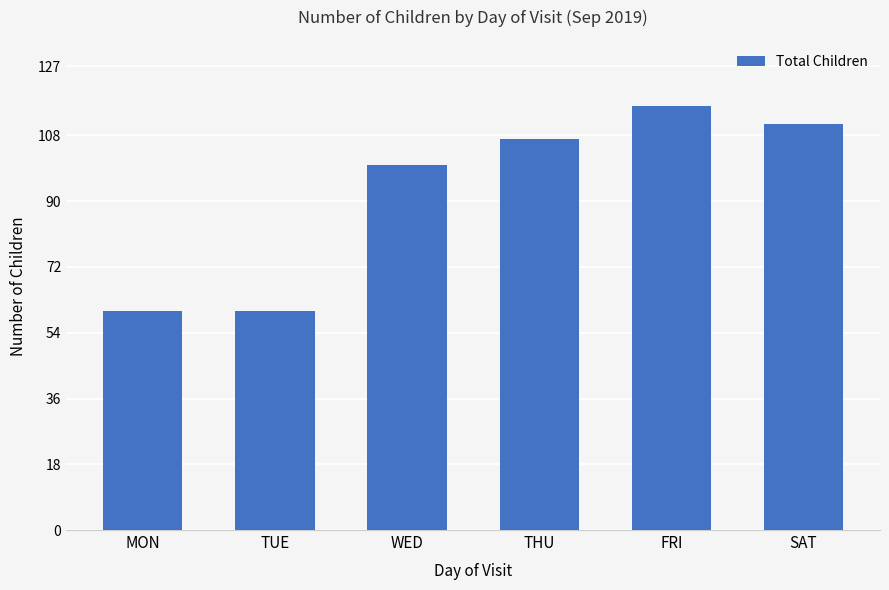

Reading left to right, list all the values displayed in this chart.

60	60	100	107	116	111